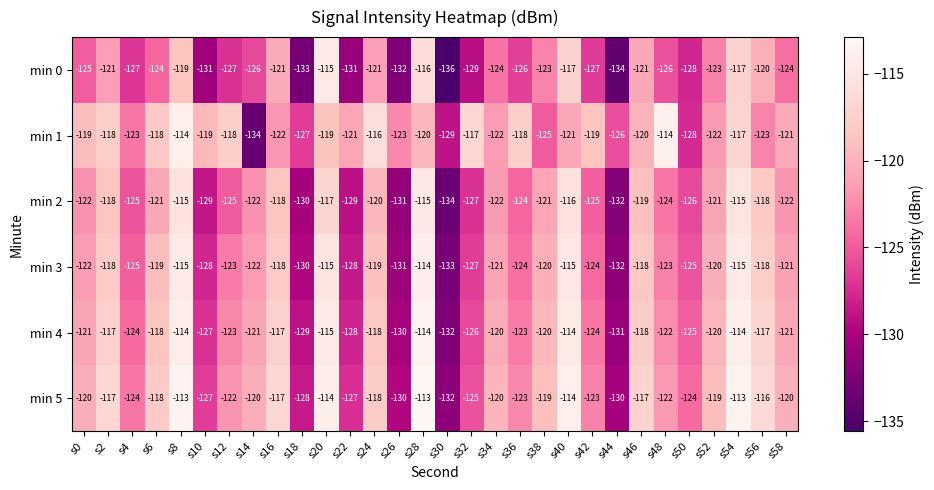

At which category is the sum across all series the highest?

s8